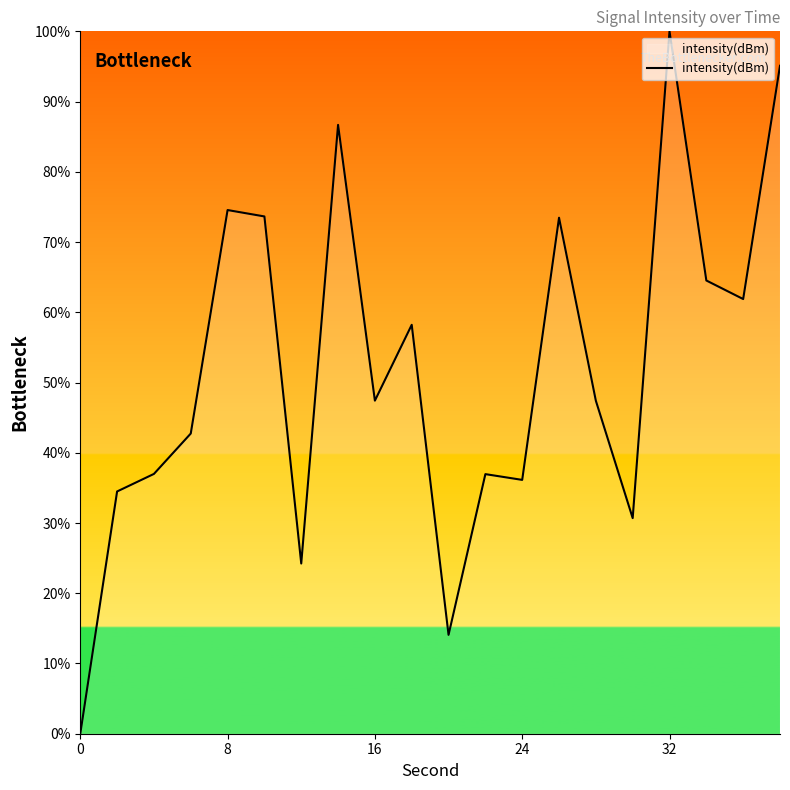

What is the greatest value displayed?

100.0